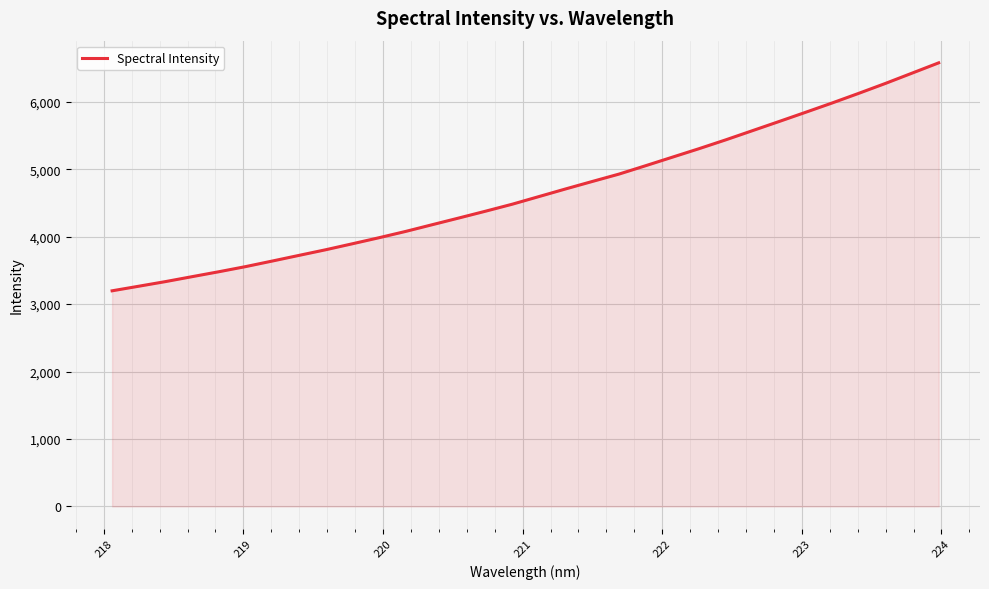

What is the average value?

4662.5